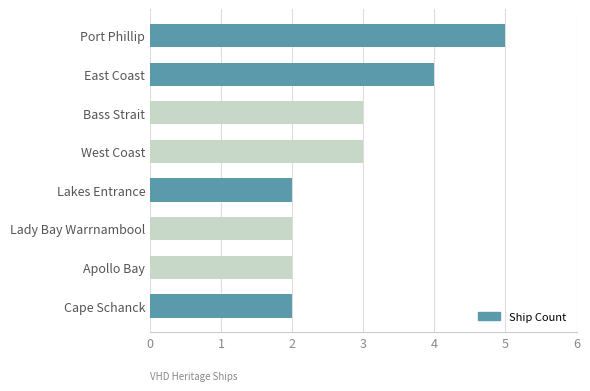

Reading bottom to top, list all the values displayed in this chart.

2	2	2	2	3	3	4	5